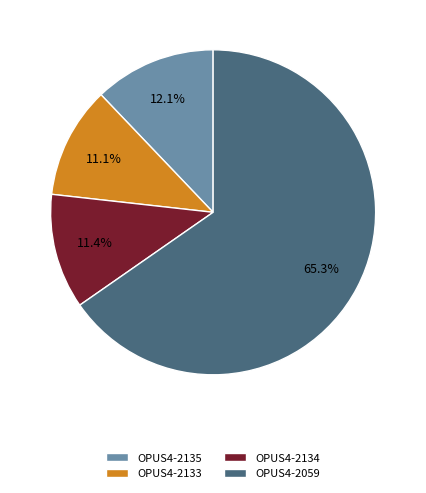

What is the largest slice in the pie chart?

OPUS4-2059